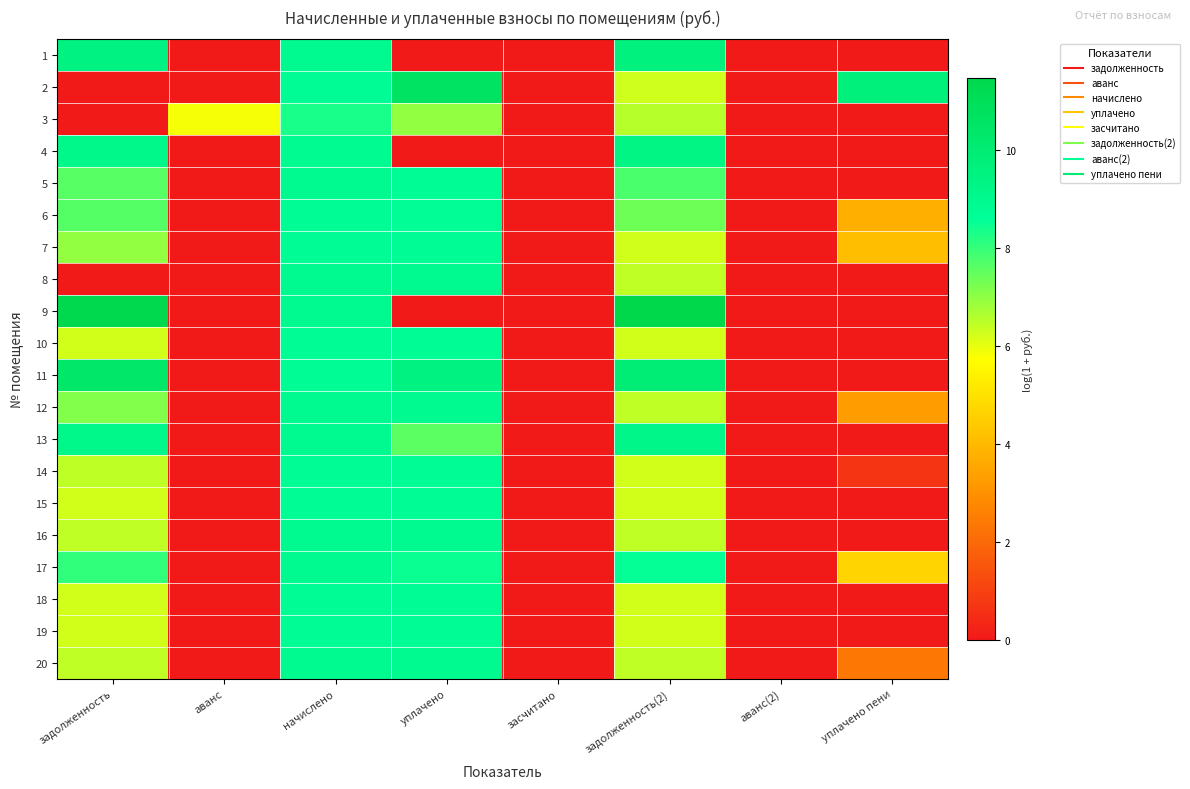

Reading left to right, extract all data points from this chart.

1: задолженность=9.4	аванс=0.0	начислено=8.9	уплачено=0.0	засчитано=0.0	задолженность(2)=9.6	аванс(2)=0.0	уплачено пени=0.0
2: задолженность=0.0	аванс=0.0	начислено=8.7	уплачено=10.7	засчитано=0.0	задолженность(2)=6.3	аванс(2)=0.0	уплачено пени=9.7
3: задолженность=0.0	аванс=5.8	начислено=8.3	уплачено=6.9	засчитано=0.0	задолженность(2)=6.6	аванс(2)=0.0	уплачено пени=0.0
4: задолженность=9.1	аванс=0.0	начислено=8.9	уплачено=0.0	засчитано=0.0	задолженность(2)=9.3	аванс(2)=0.0	уплачено пени=0.0
5: задолженность=7.6	аванс=0.0	начислено=8.9	уплачено=8.8	засчитано=0.0	задолженность(2)=7.8	аванс(2)=0.0	уплачено пени=0.0
6: задолженность=7.6	аванс=0.0	начислено=8.7	уплачено=8.7	засчитано=0.0	задолженность(2)=7.4	аванс(2)=0.0	уплачено пени=3.7
7: задолженность=7.0	аванс=0.0	начислено=8.7	уплачено=8.7	засчитано=0.0	задолженность(2)=6.3	аванс(2)=0.0	уплачено пени=4.2
8: задолженность=0.0	аванс=0.0	начислено=8.9	уплачено=8.9	засчитано=0.0	задолженность(2)=6.4	аванс(2)=0.0	уплачено пени=0.0
9: задолженность=11.4	аванс=0.0	начислено=8.9	уплачено=0.0	засчитано=0.0	задолженность(2)=11.5	аванс(2)=0.0	уплачено пени=0.0
10: задолженность=6.3	аванс=0.0	начислено=8.7	уплачено=8.7	засчитано=0.0	задолженность(2)=6.3	аванс(2)=0.0	уплачено пени=0.0
11: задолженность=10.4	аванс=0.0	начислено=8.7	уплачено=9.5	засчитано=0.0	задолженность(2)=9.9	аванс(2)=0.0	уплачено пени=0.0
12: задолженность=7.1	аванс=0.0	начислено=8.9	уплачено=8.9	засчитано=0.0	задолженность(2)=6.4	аванс(2)=0.0	уплачено пени=3.3
13: задолженность=9.2	аванс=0.0	начислено=8.9	уплачено=7.6	засчитано=0.0	задолженность(2)=9.2	аванс(2)=0.0	уплачено пени=0.0
14: задолженность=6.5	аванс=0.0	начислено=8.7	уплачено=8.7	засчитано=0.0	задолженность(2)=6.3	аванс(2)=0.0	уплачено пени=0.7
15: задолженность=6.2	аванс=0.0	начислено=8.7	уплачено=8.7	засчитано=0.0	задолженность(2)=6.2	аванс(2)=0.0	уплачено пени=0.0
16: задолженность=6.4	аванс=0.0	начислено=8.9	уплачено=8.9	засчитано=0.0	задолженность(2)=6.4	аванс(2)=0.0	уплачено пени=0.0
17: задолженность=8.1	аванс=0.0	начислено=8.9	уплачено=8.5	засчитано=0.0	задолженность(2)=8.5	аванс(2)=0.0	уплачено пени=4.7
18: задолженность=6.3	аванс=0.0	начислено=8.7	уплачено=8.7	засчитано=0.0	задолженность(2)=6.3	аванс(2)=0.0	уплачено пени=0.0
19: задолженность=6.2	аванс=0.0	начислено=8.7	уплачено=8.7	засчитано=0.0	задолженность(2)=6.2	аванс(2)=0.0	уплачено пени=0.0
20: задолженность=6.4	аванс=0.0	начислено=8.9	уплачено=8.9	засчитано=0.0	задолженность(2)=6.4	аванс(2)=0.0	уплачено пени=2.4